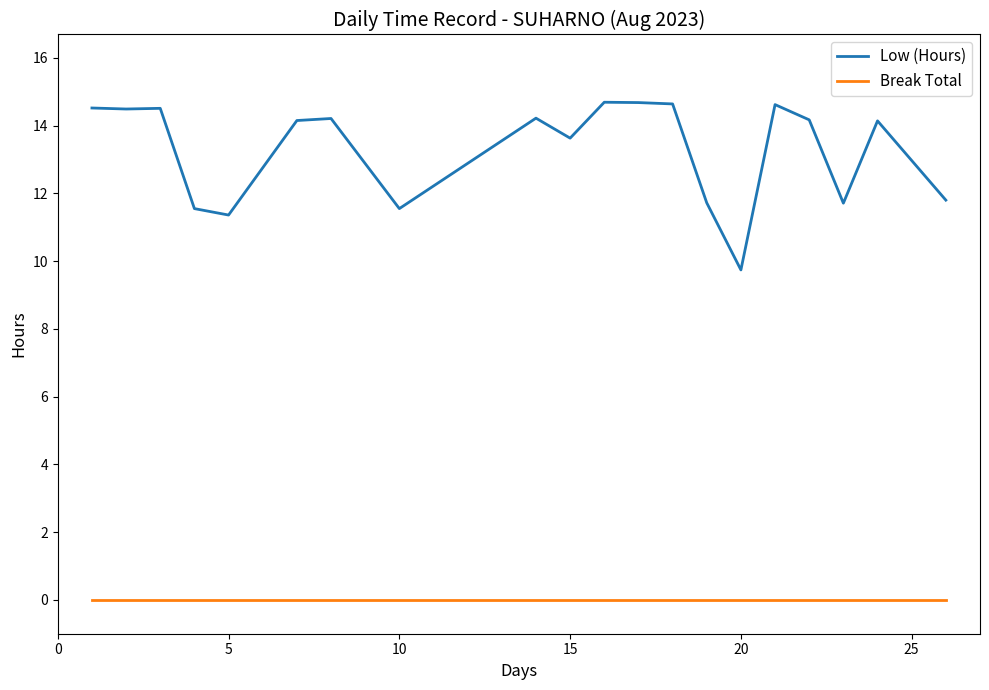

List the series in order of their peak value, lowest first.

Break Total, Low (Hours)